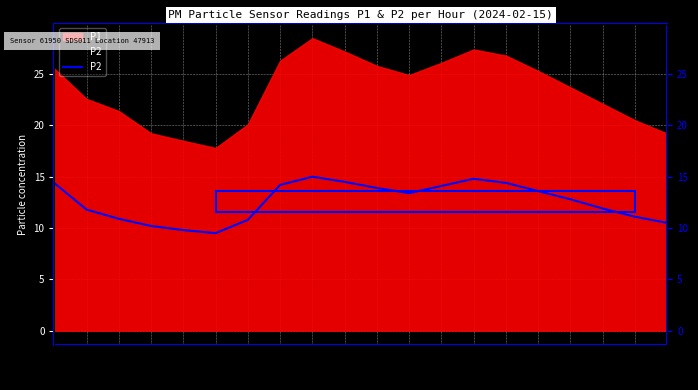

Rank the categories by value from lowest to highest.

05:00, 04:00, 03:00, 19:00, 06:00, 02:00, 18:00, 01:00, 17:00, 16:00, 11:00, 15:00, 10:00, 12:00, 07:00, 00:00, 14:00, 09:00, 13:00, 08:00